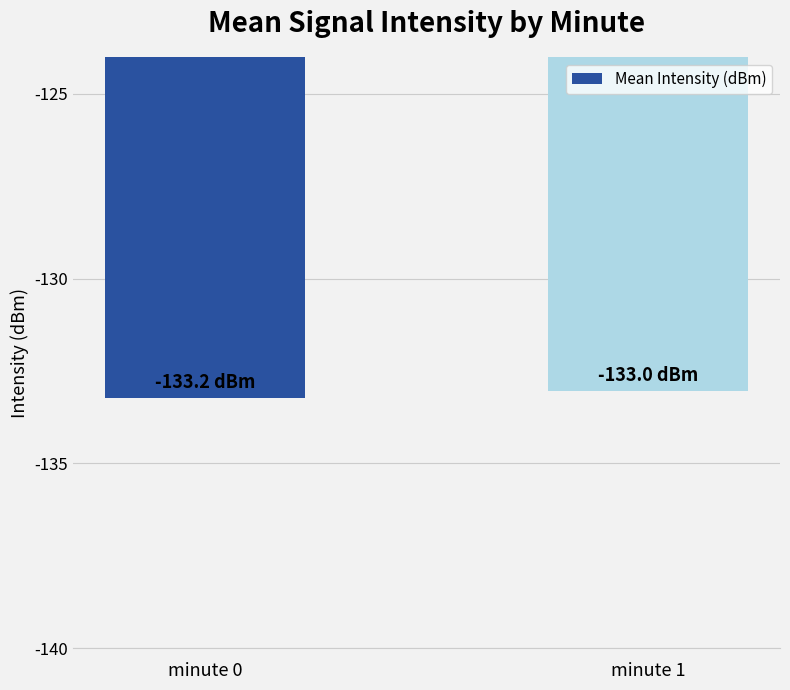

Which has a higher value, minute 0 or minute 1?

minute 1